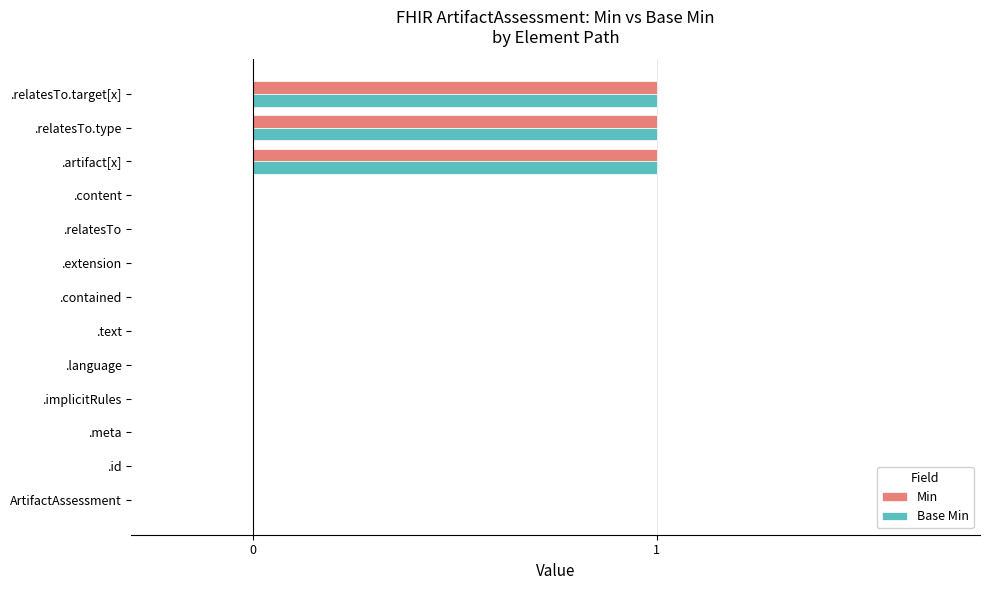

Count the number of categories in the chart.

13